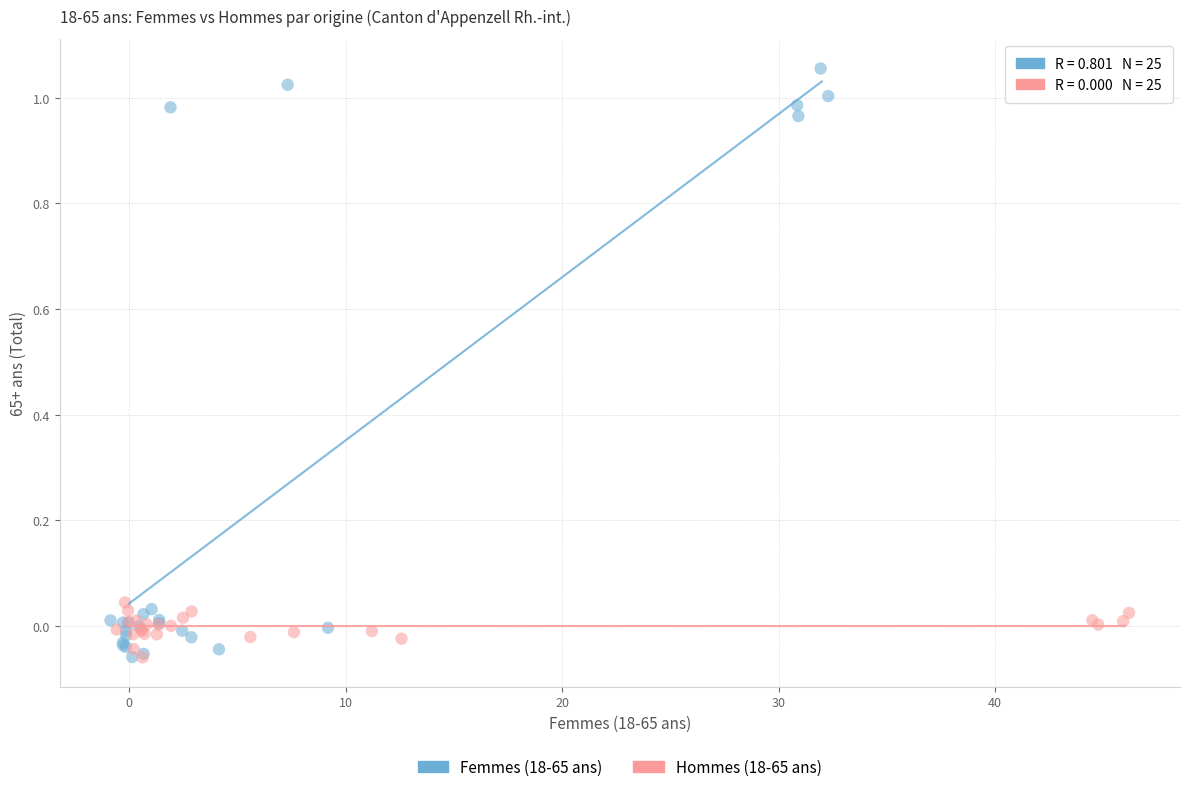

Which series has the widest spread of Y values?

Femmes (18-65 ans)